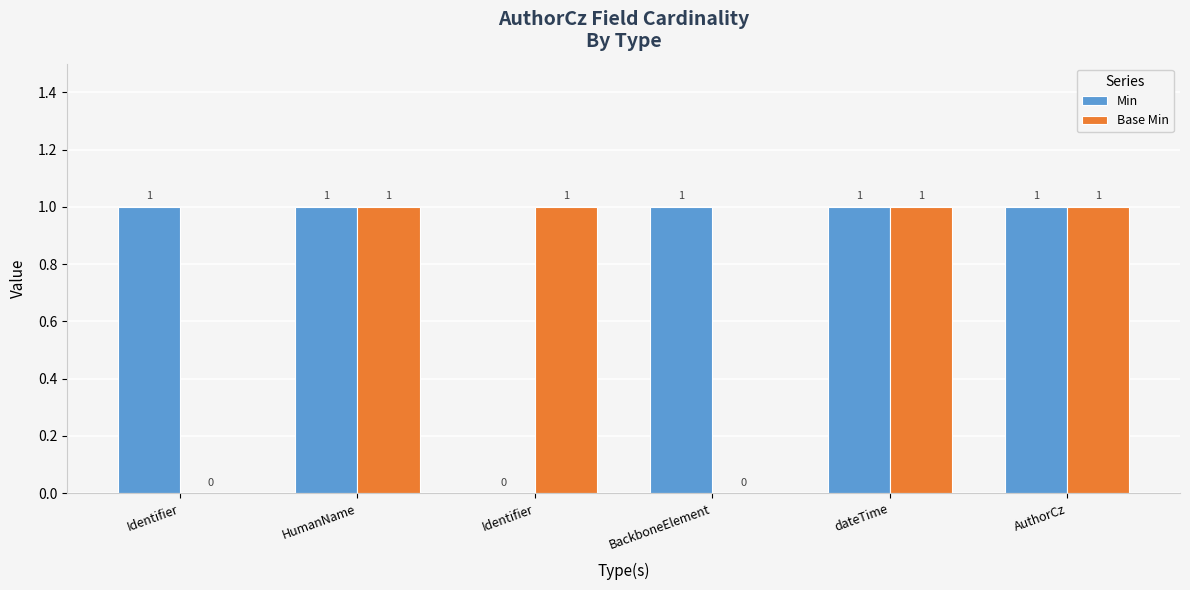

Between Identifier and dateTime, which is larger?

Identifier